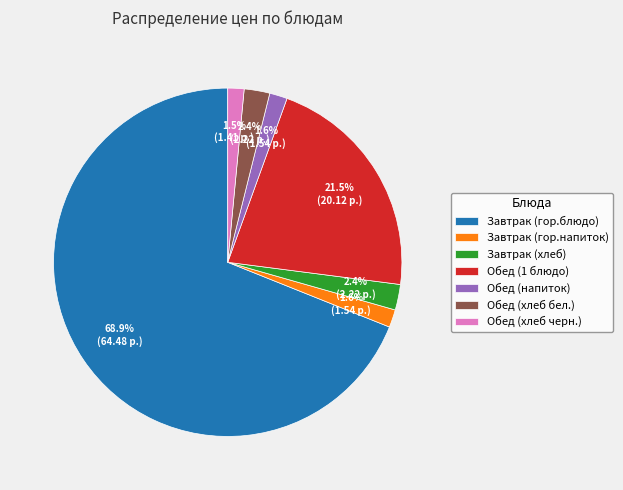

Which category accounts for the majority?

Завтрак (гор.блюдо)